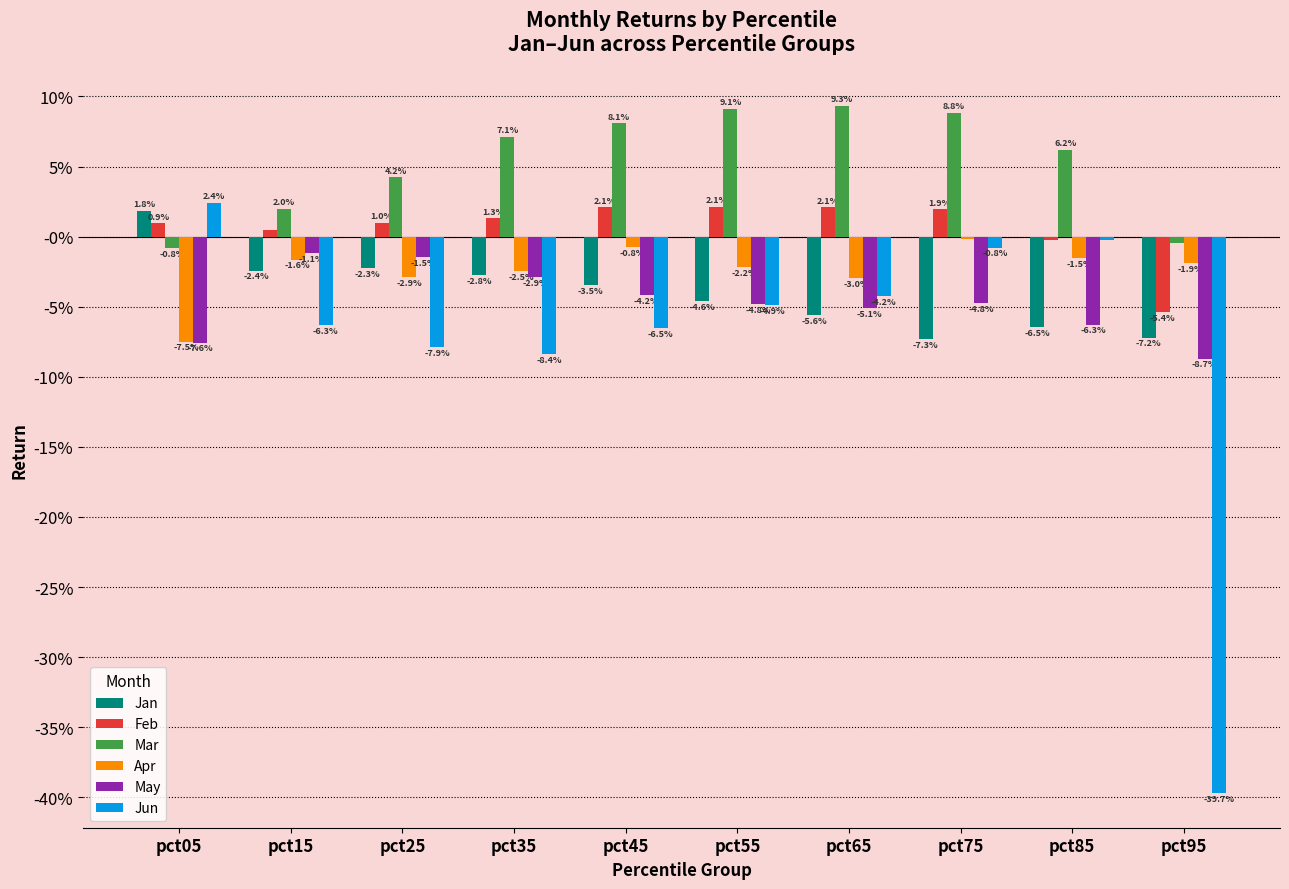

What is the total value across all series at pct95?

-0.6